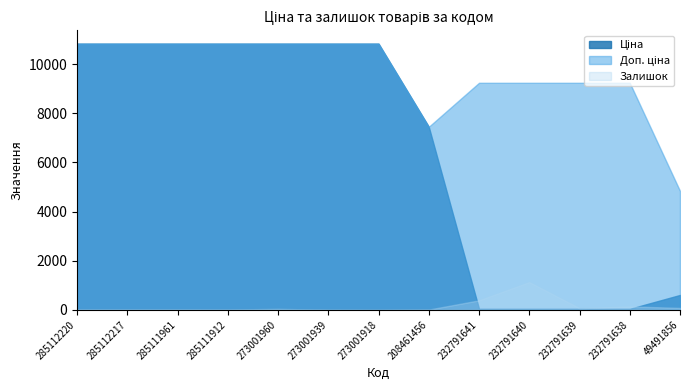

At which label does Доп. ціна first exceed 10840?

285112220